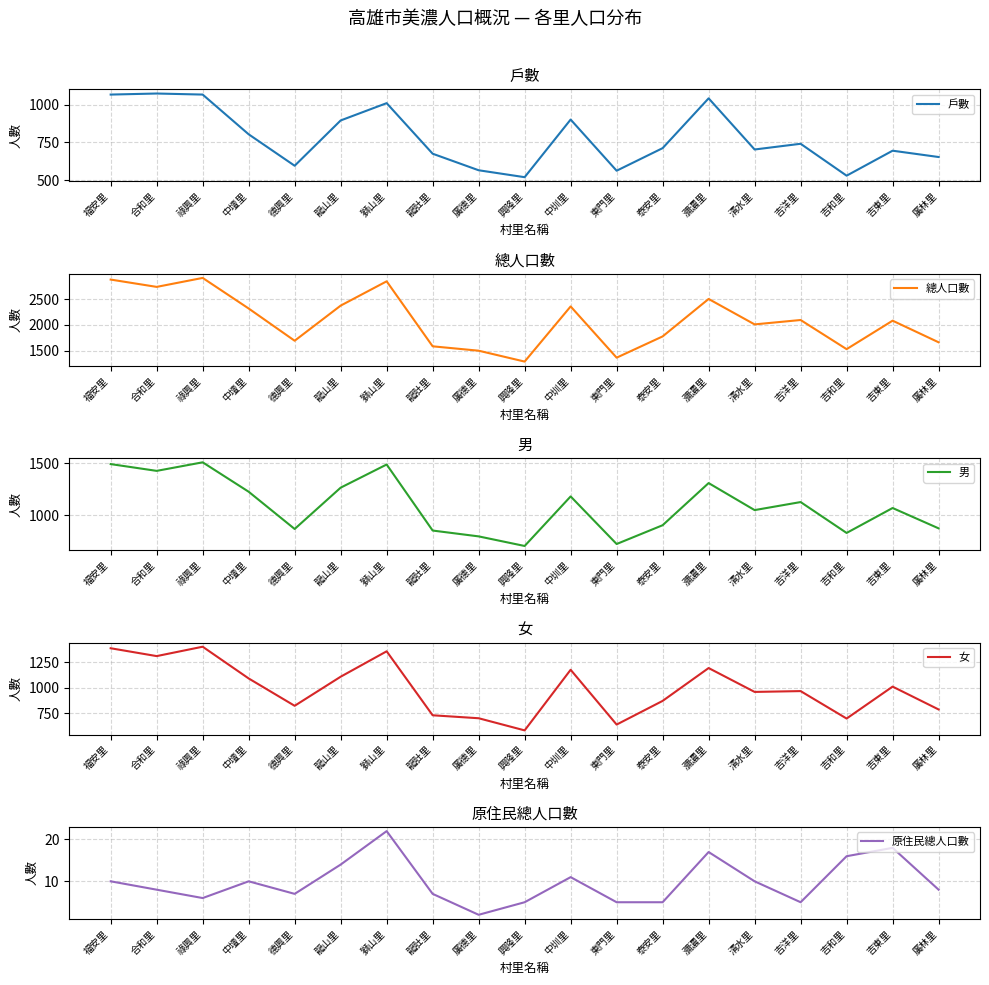

At which category does 男 reach its first local valley?

合和里